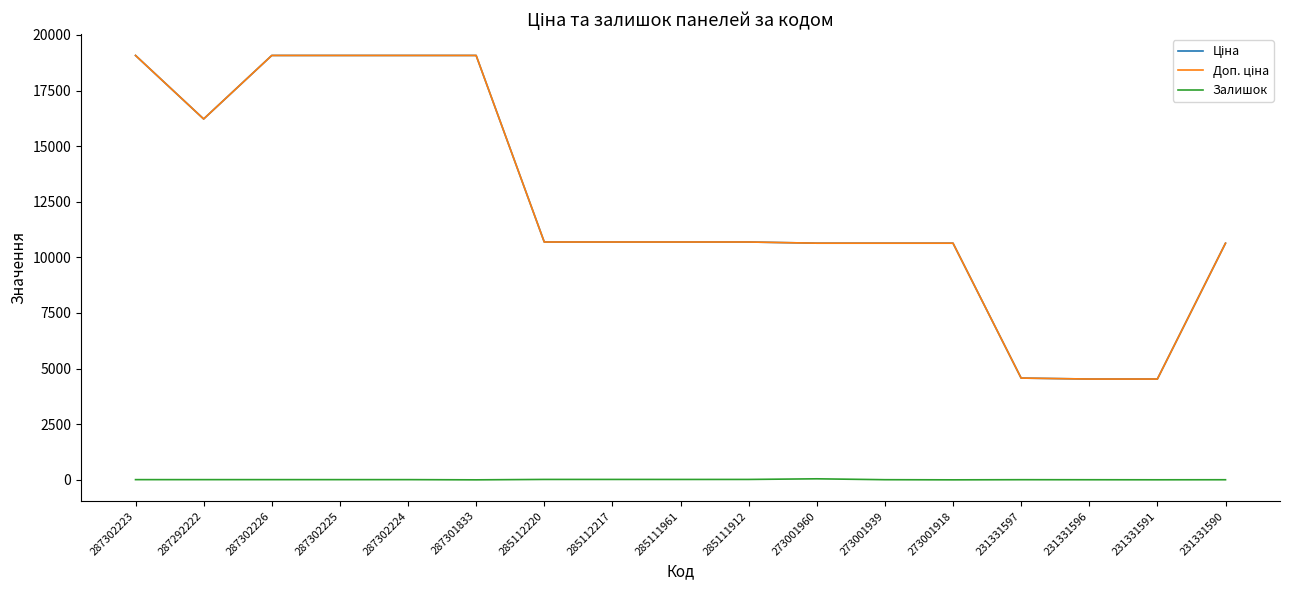

What is the difference between the maximum and minimum values in the Залишок series?

46.0